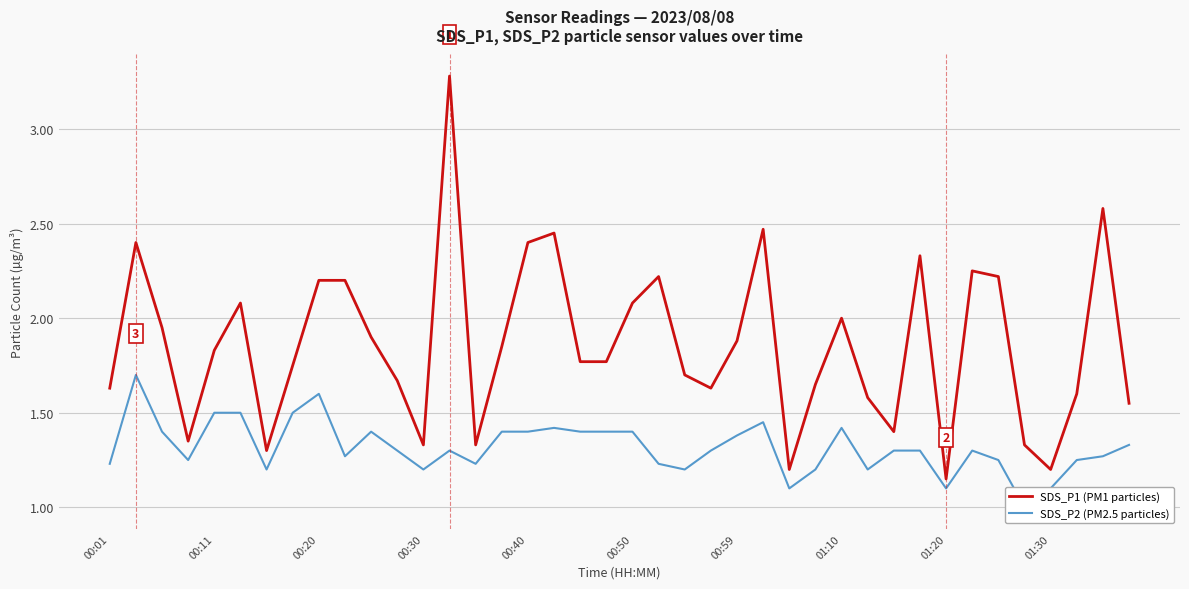

How many distinct data groups are displayed?

2